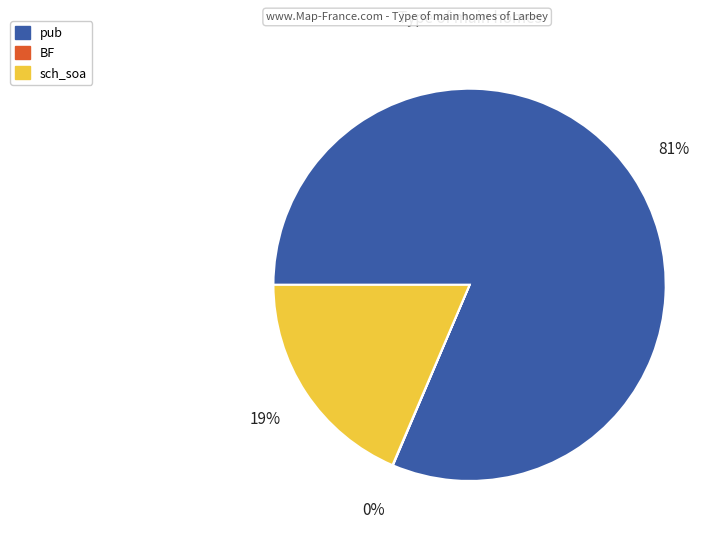

The sch_soa slice represents 25% of the pie. True or false?

False